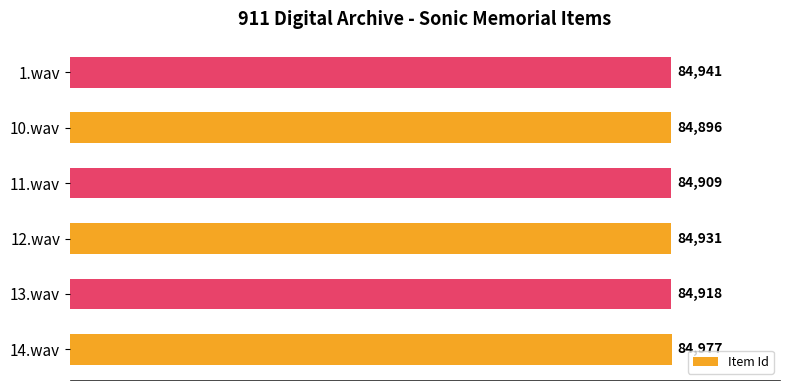

What is the smallest value displayed?

84896